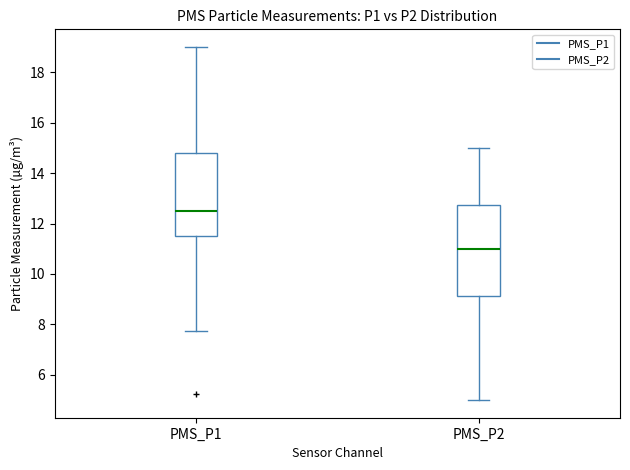

Which box has the highest median line?

PMS_P1